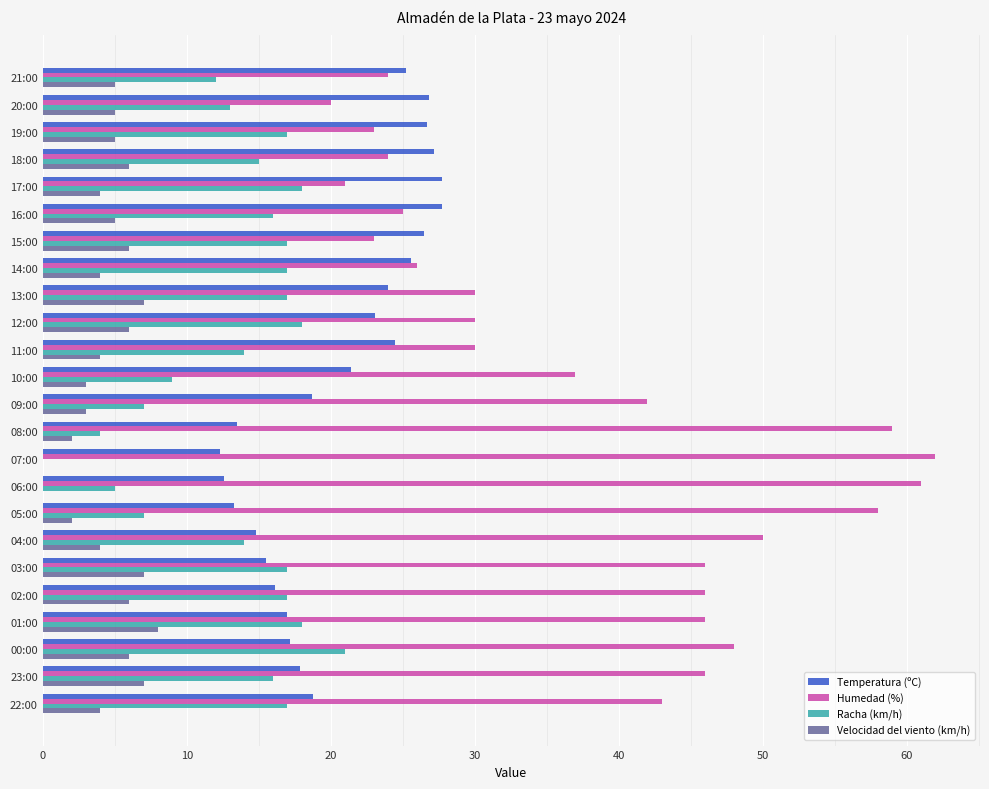

What is the maximum value for Humedad (%)?

62.0